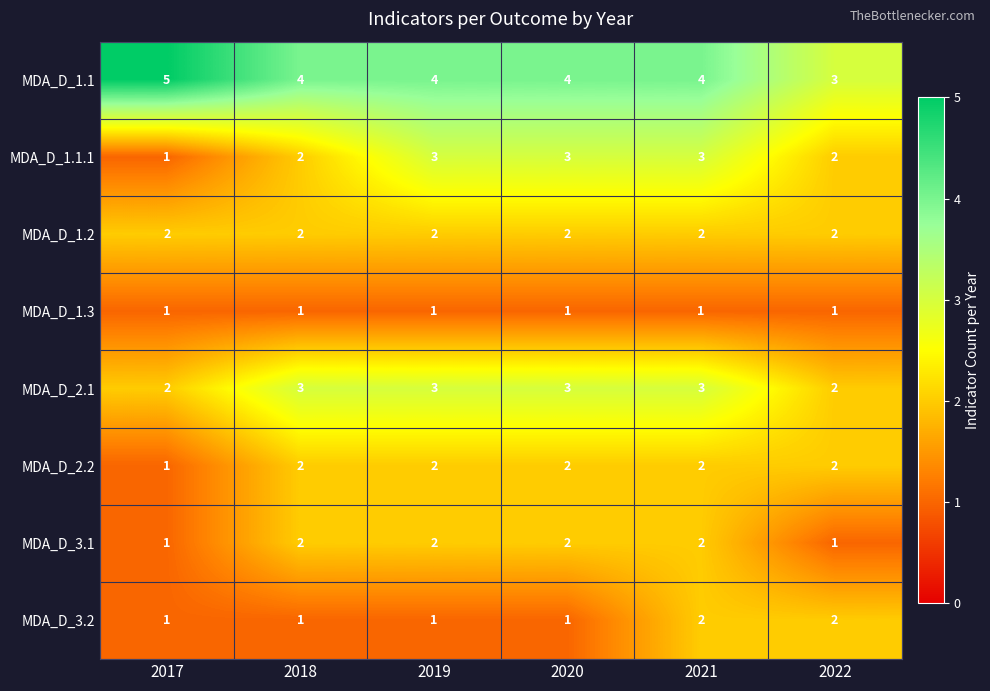

True or false: MDA_D_2.2 has a value of 1 at 2018.

False